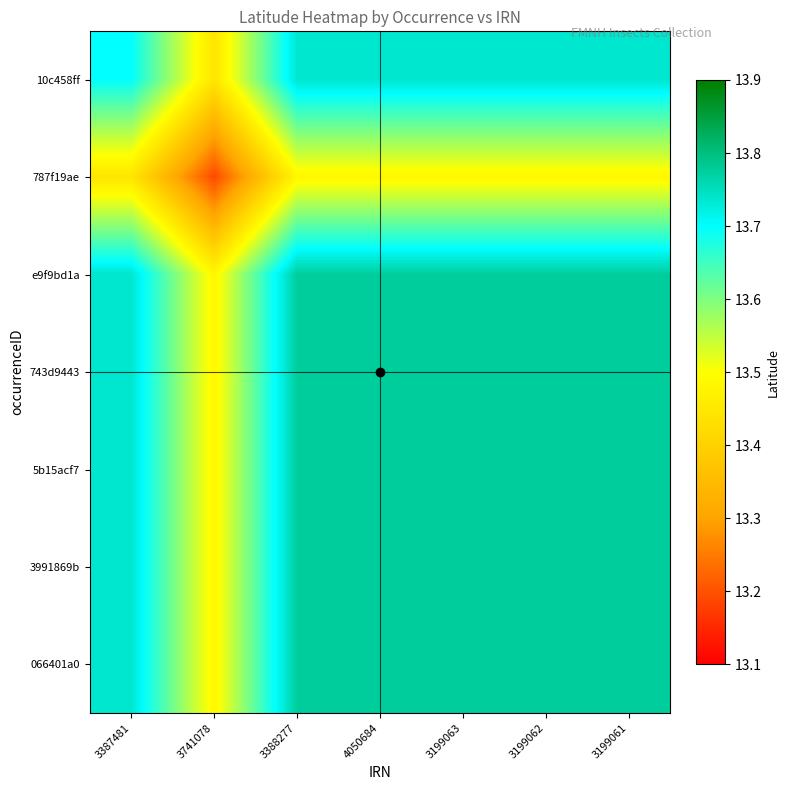

Between 4050684 and 3387481, which is larger?

4050684